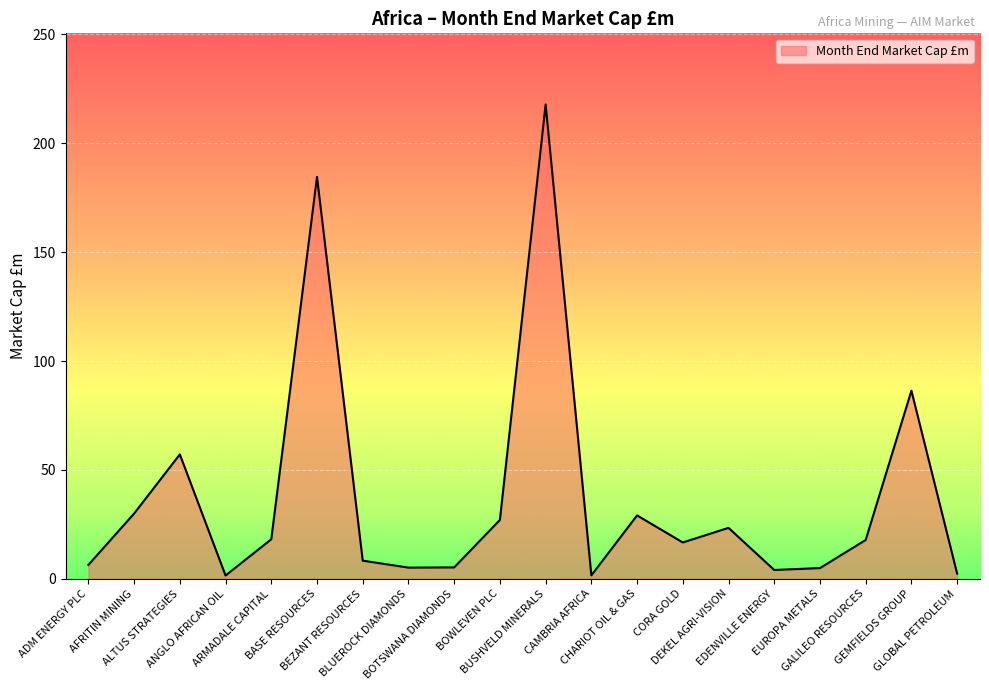

At which category does the data reach its first local valley?

ANGLO AFRICAN OIL